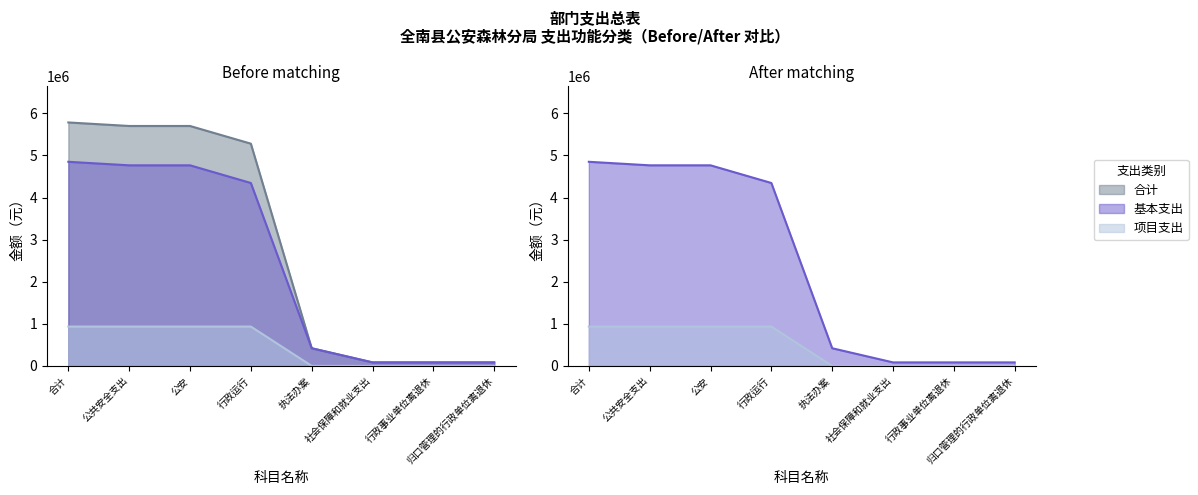

List the series in order of their peak value, highest first.

合计, 基本支出, 项目支出